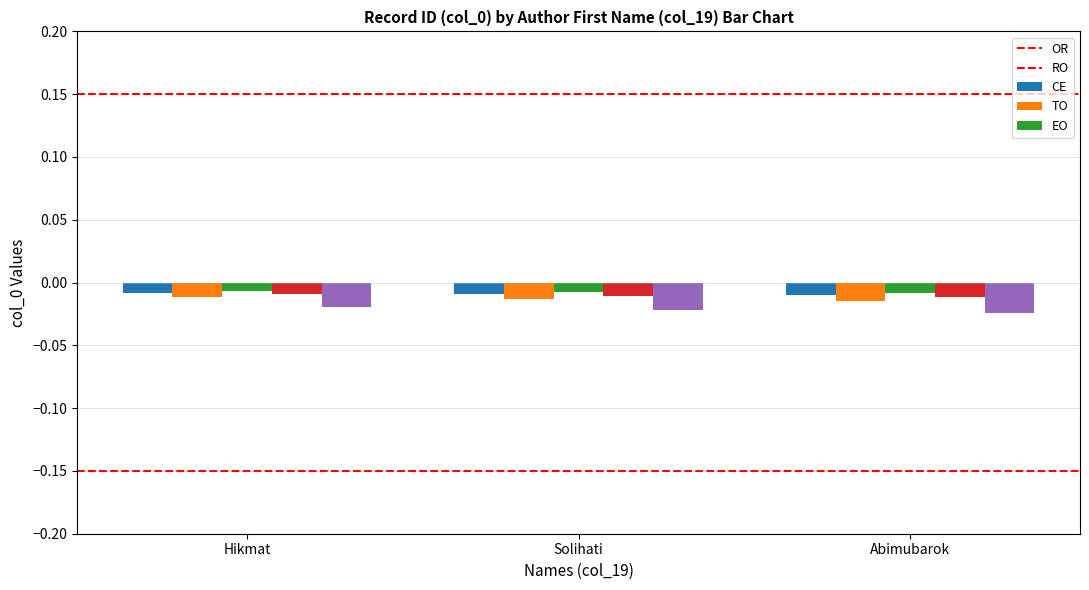

What position from the right is Solihati?

2